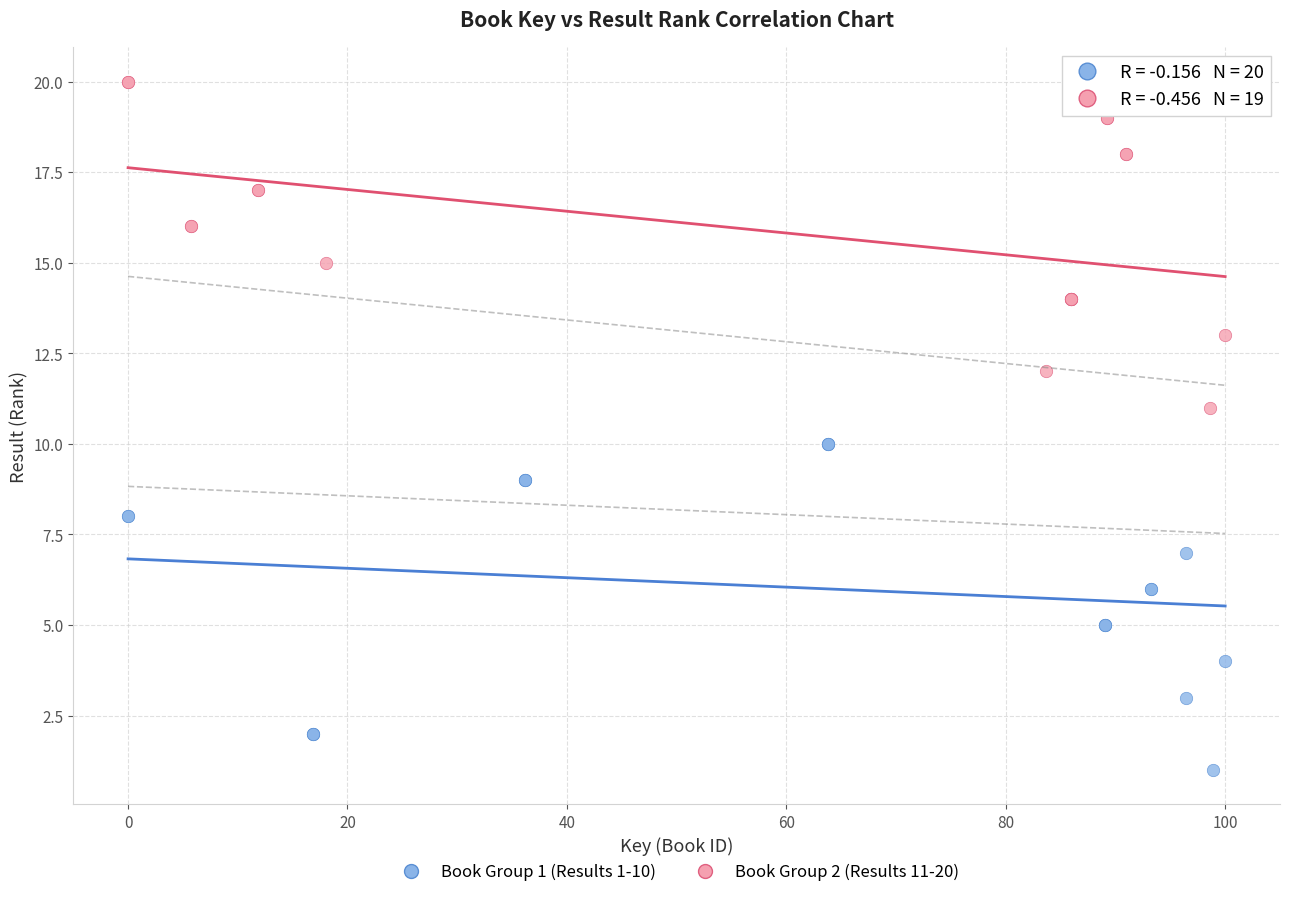

Which series reaches the minimum Y coordinate?

Book Group 1 (Results 1-10)